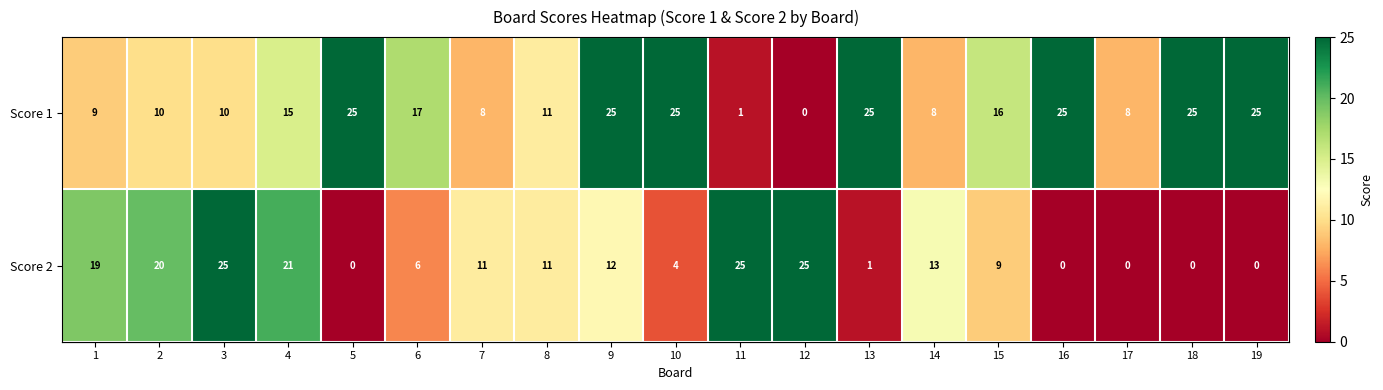

The Score 1 series shows 15 at 1. True or false?

False